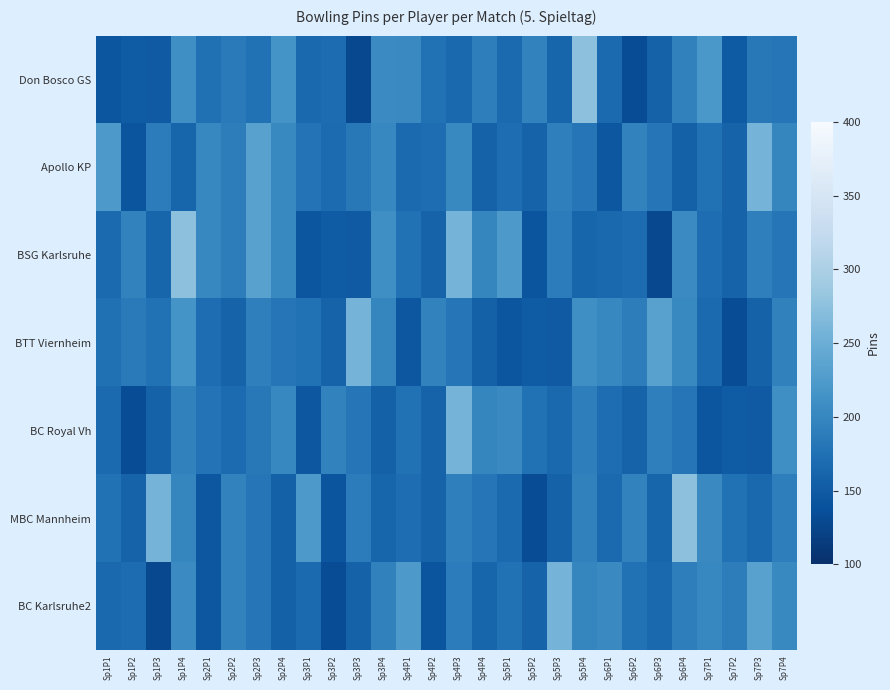

What is the difference between the highest and lowest values at Sp7P3?

109